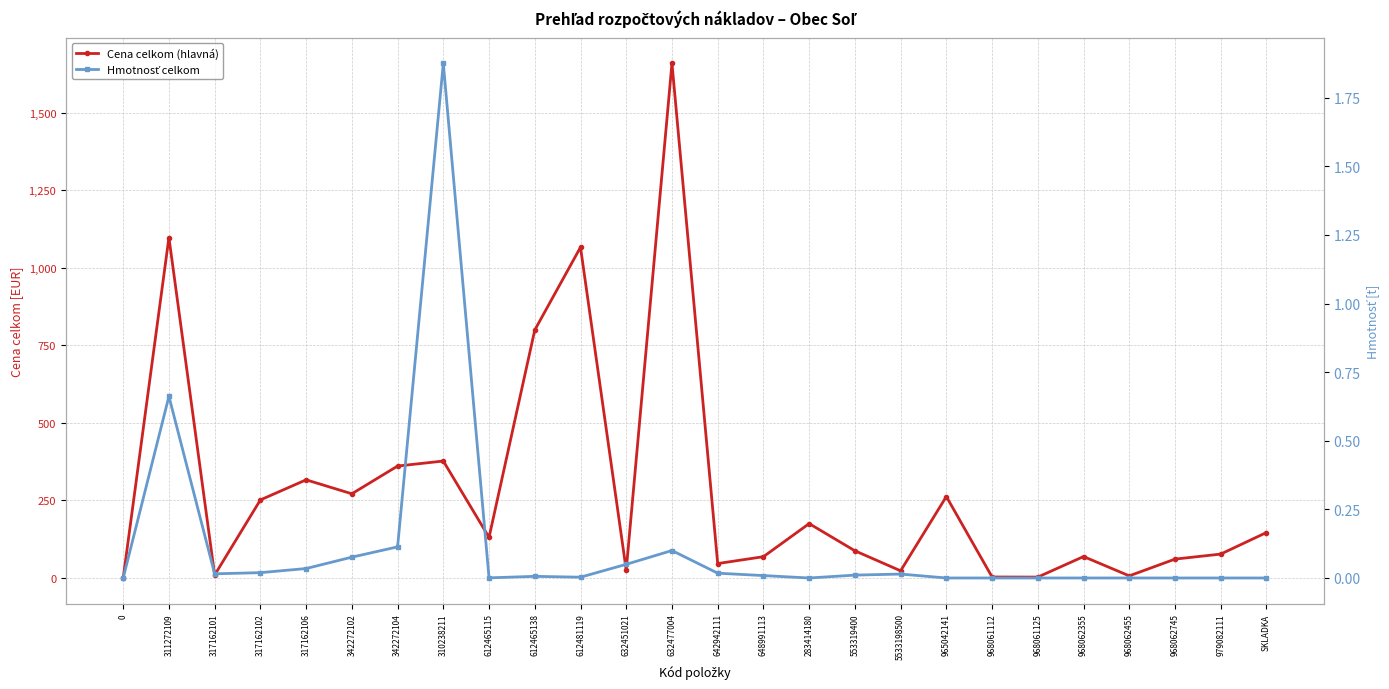

Rank the series at SKLADKA from lowest to highest value.

Hmotnosť celkom, Cena celkom (hlavná)